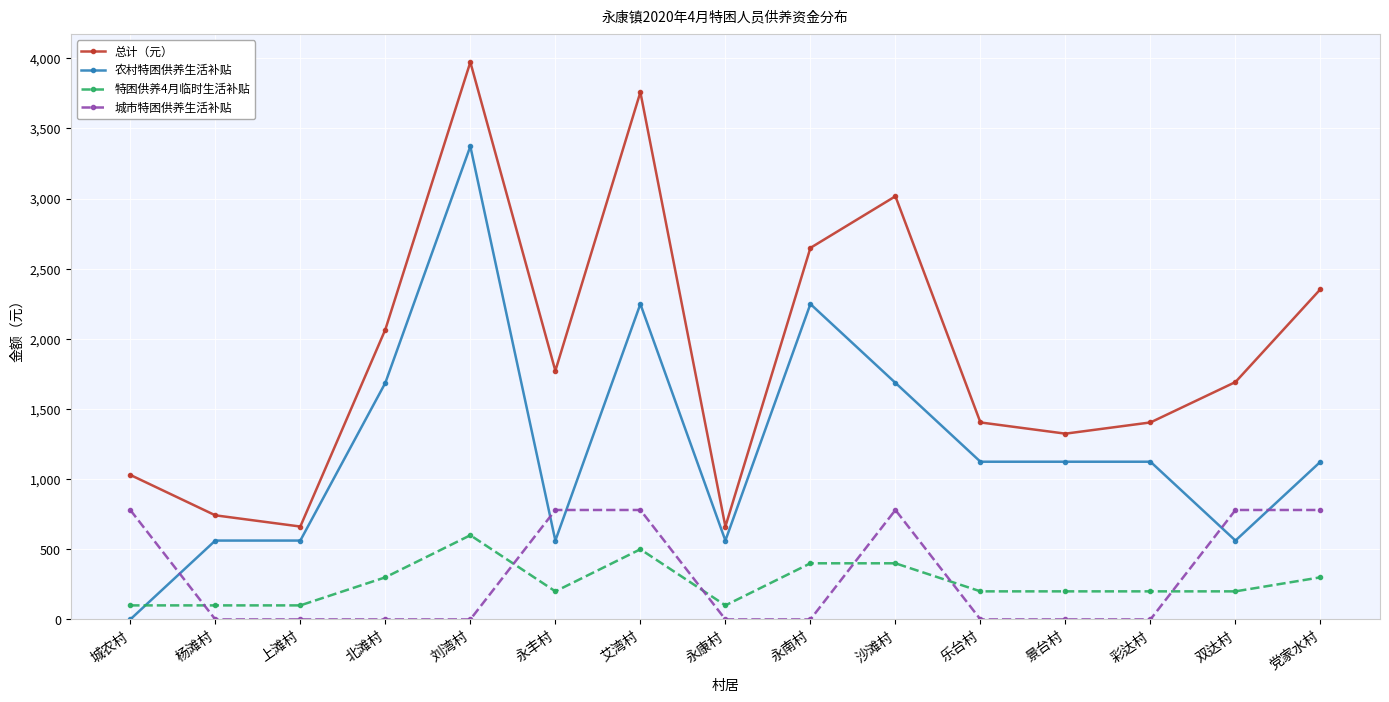

What is the difference between the maximum and minimum values in the 农村特困供养生活补贴 series?

3372